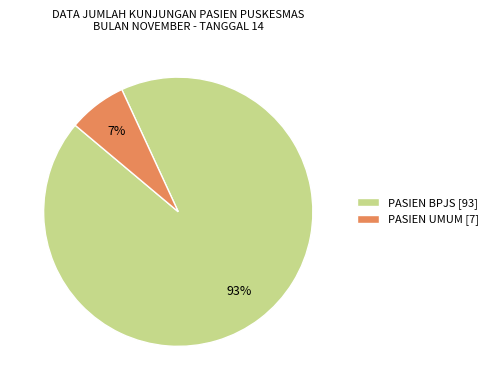

Which has a higher value, PASIEN UMUM [7] or PASIEN BPJS [93]?

PASIEN BPJS [93]